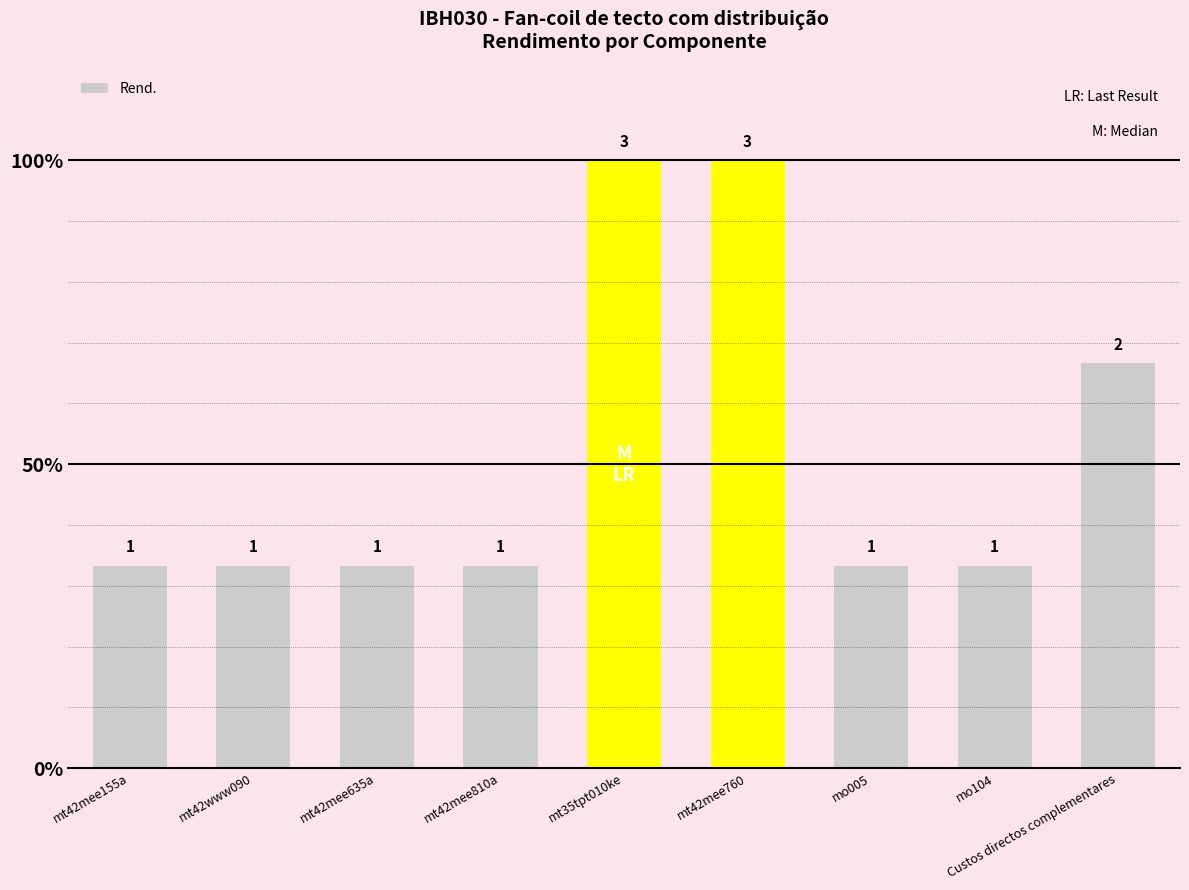

Does the chart contain any negative values?

No